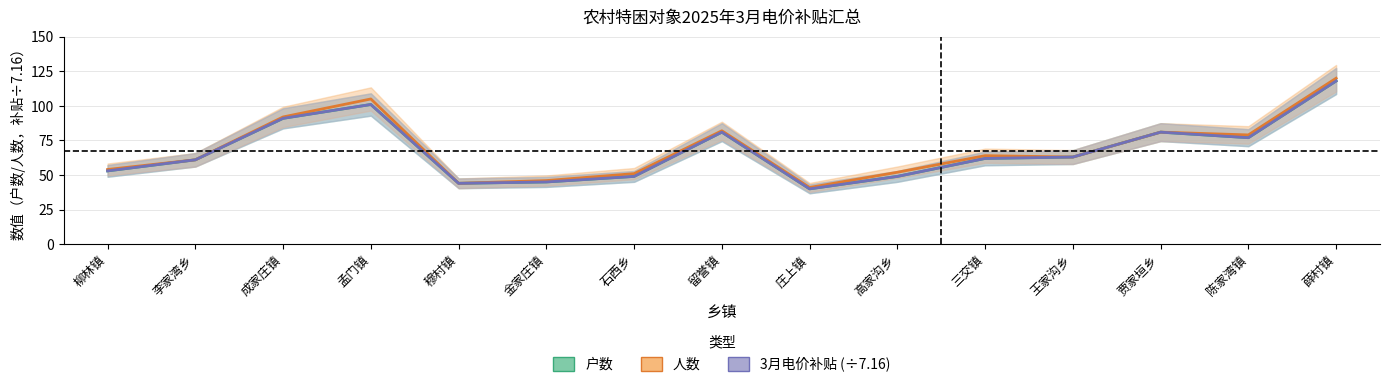

How many values in the 户数 series are below 62?

7